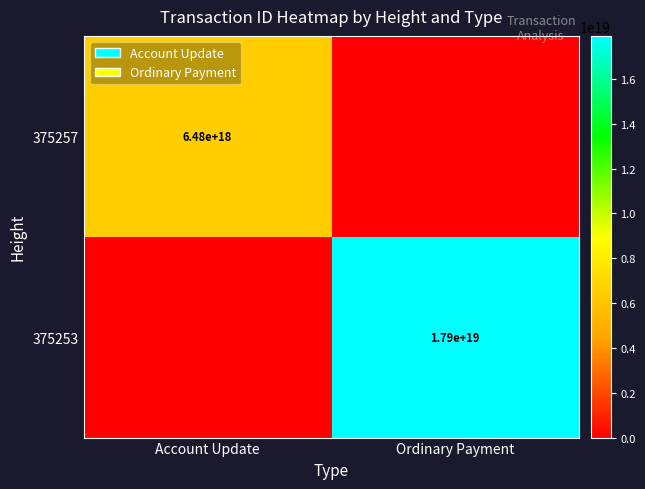

Is it true that 375253 equals 17900000000000000000 at Ordinary Payment?

True